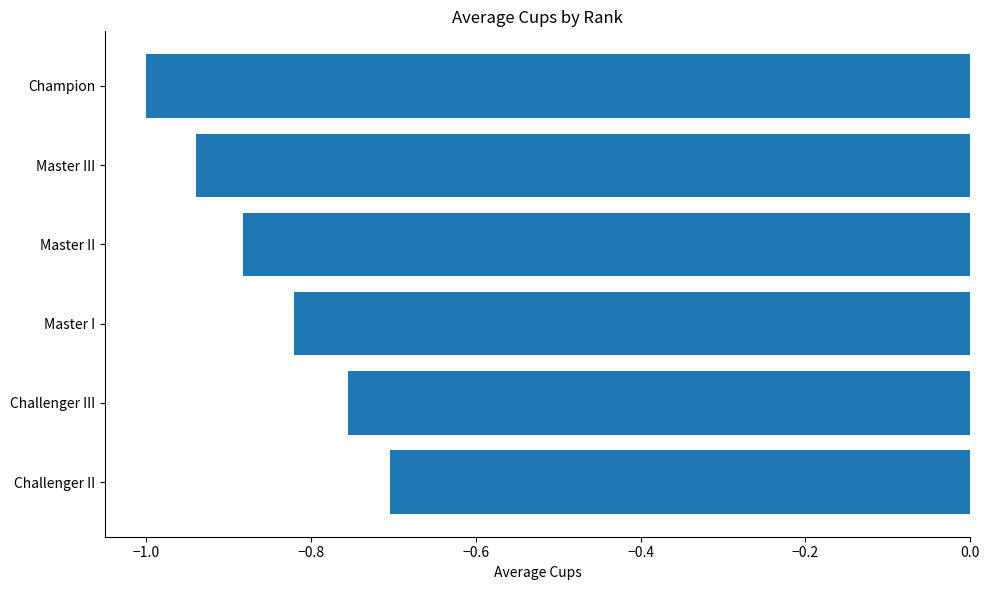

What is the change in value from Master II to Challenger II?

+0.2